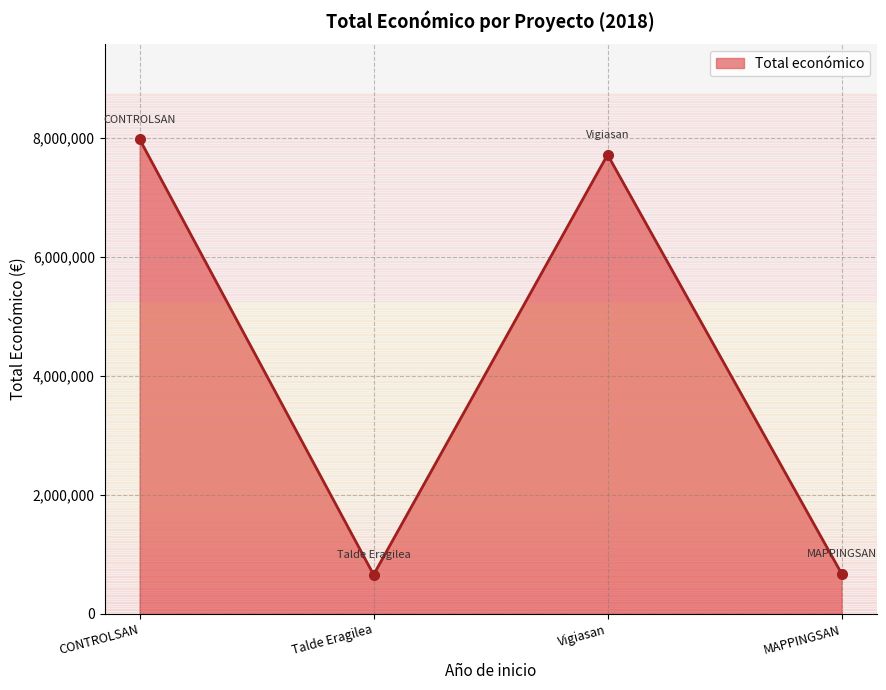

How many distinct data groups are displayed?

1